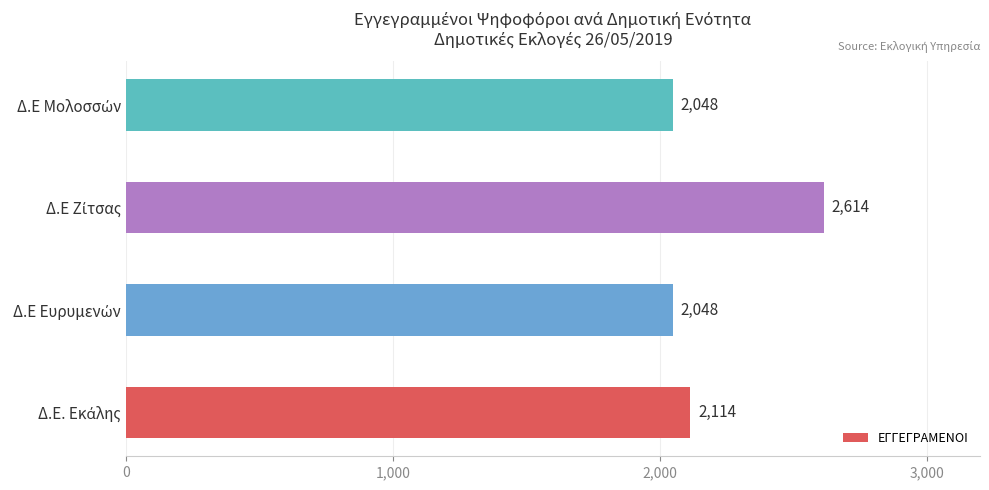

Count the values in the range 2048 to 2614.

4